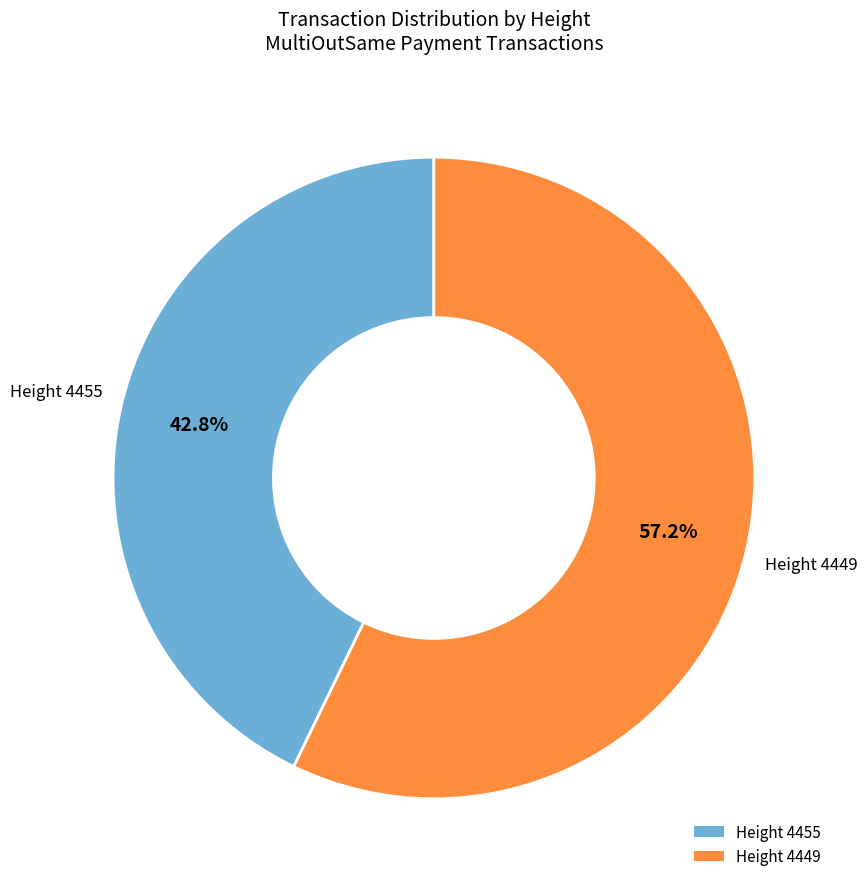

What is the largest slice in the pie chart?

Height 4449